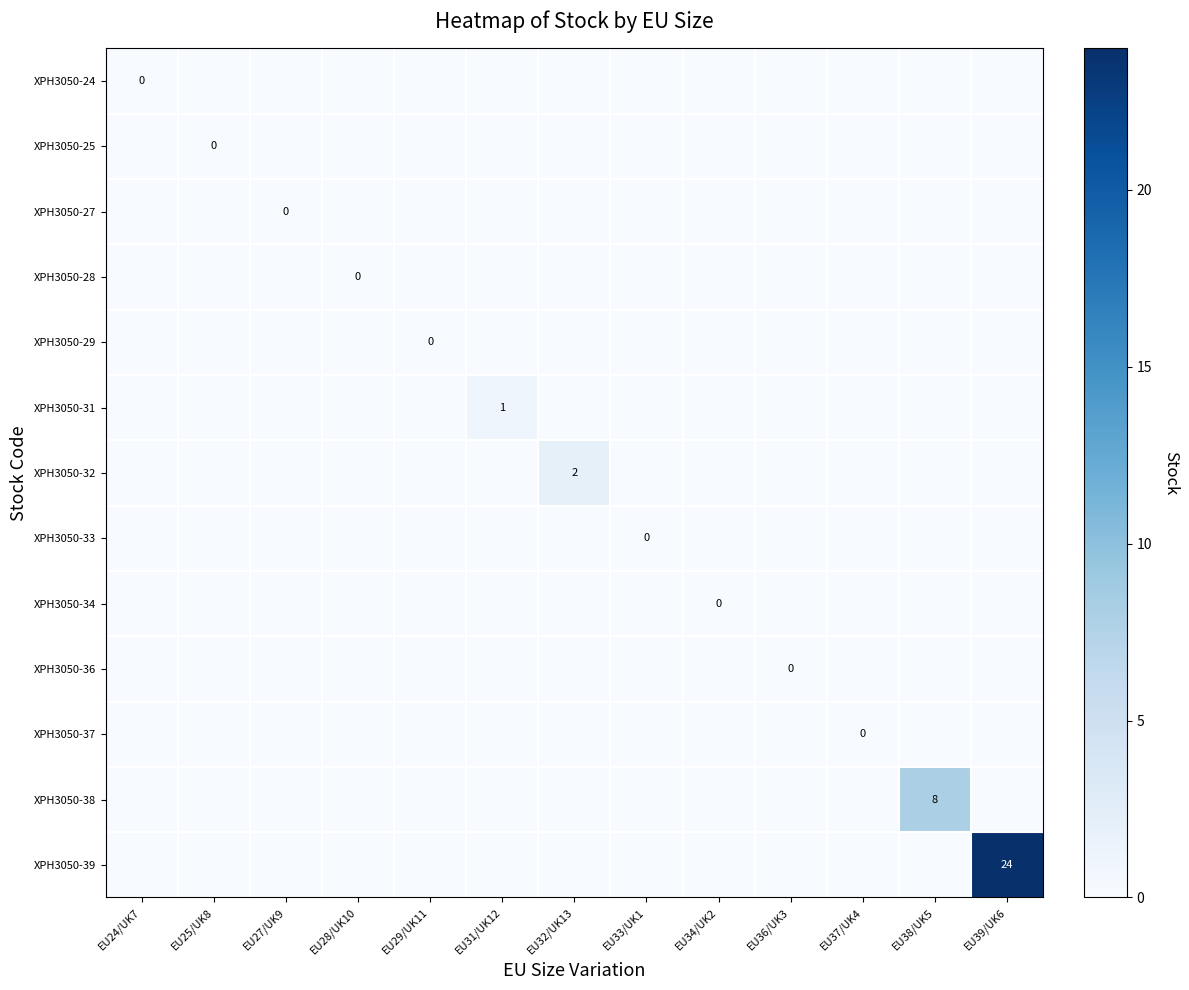

How many XPH3050-31 values are between 0 and 1?

13